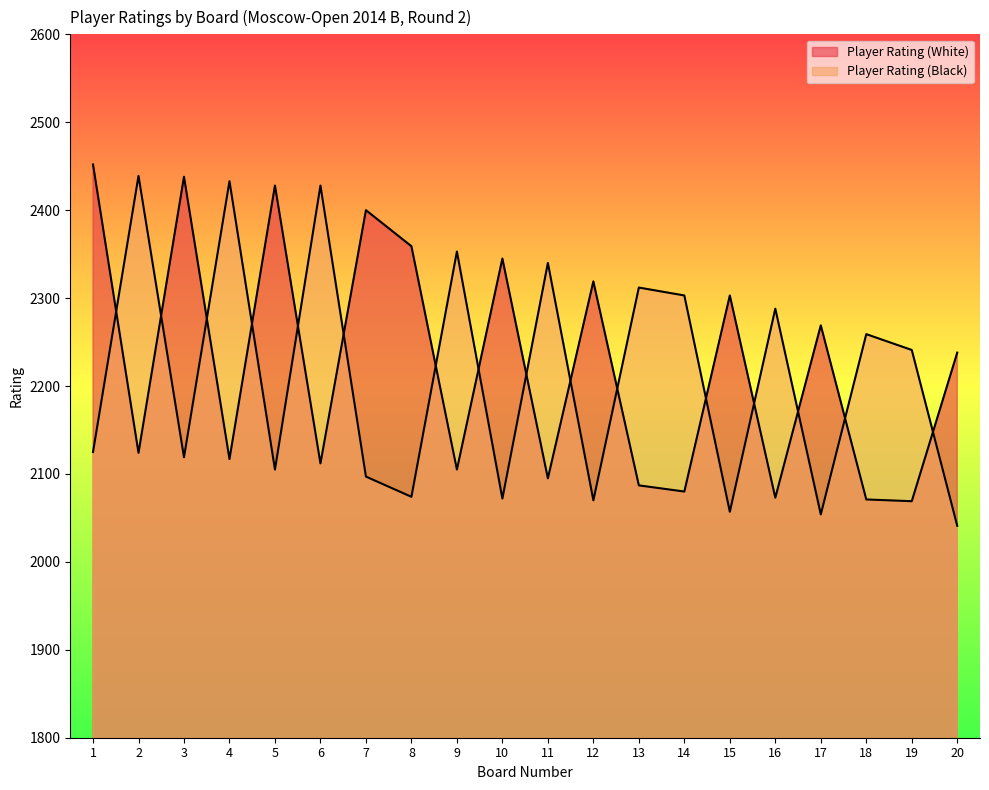

What is the sum of the Player Rating (White) values at 12 and 16?

4392